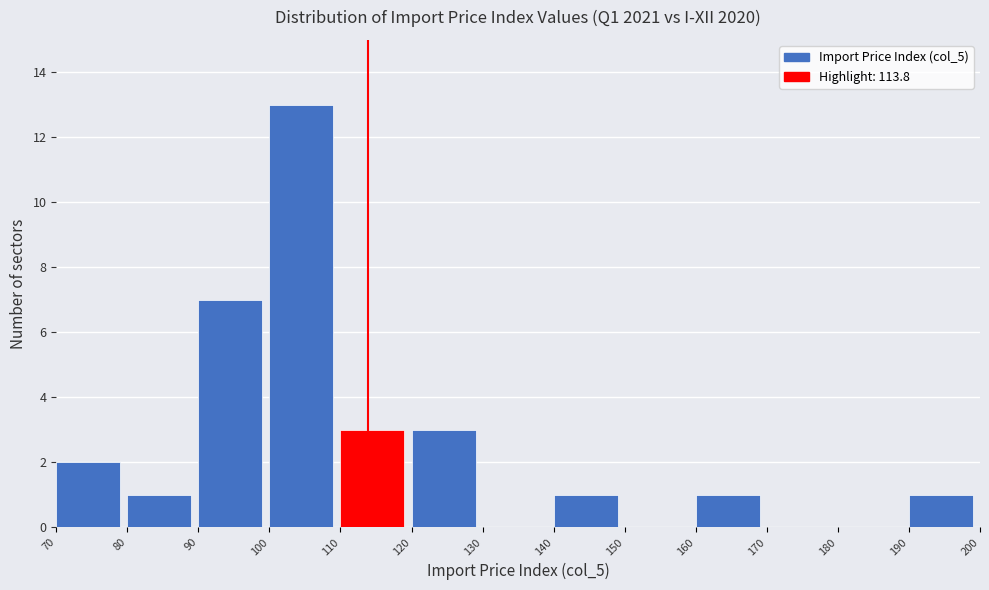

Which range on the x-axis has the tallest bar?

100 to 110